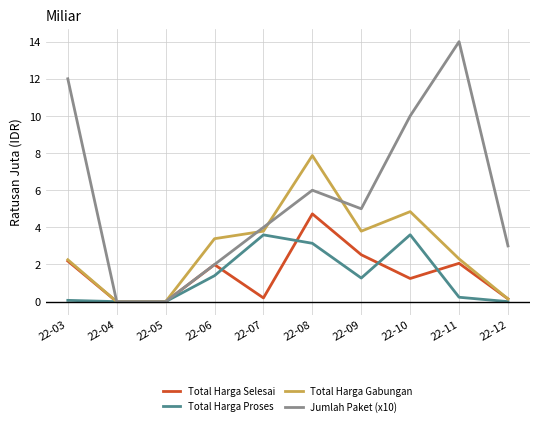

True or false: Total Harga Proses and Total Harga Selesai cross at least once.

True